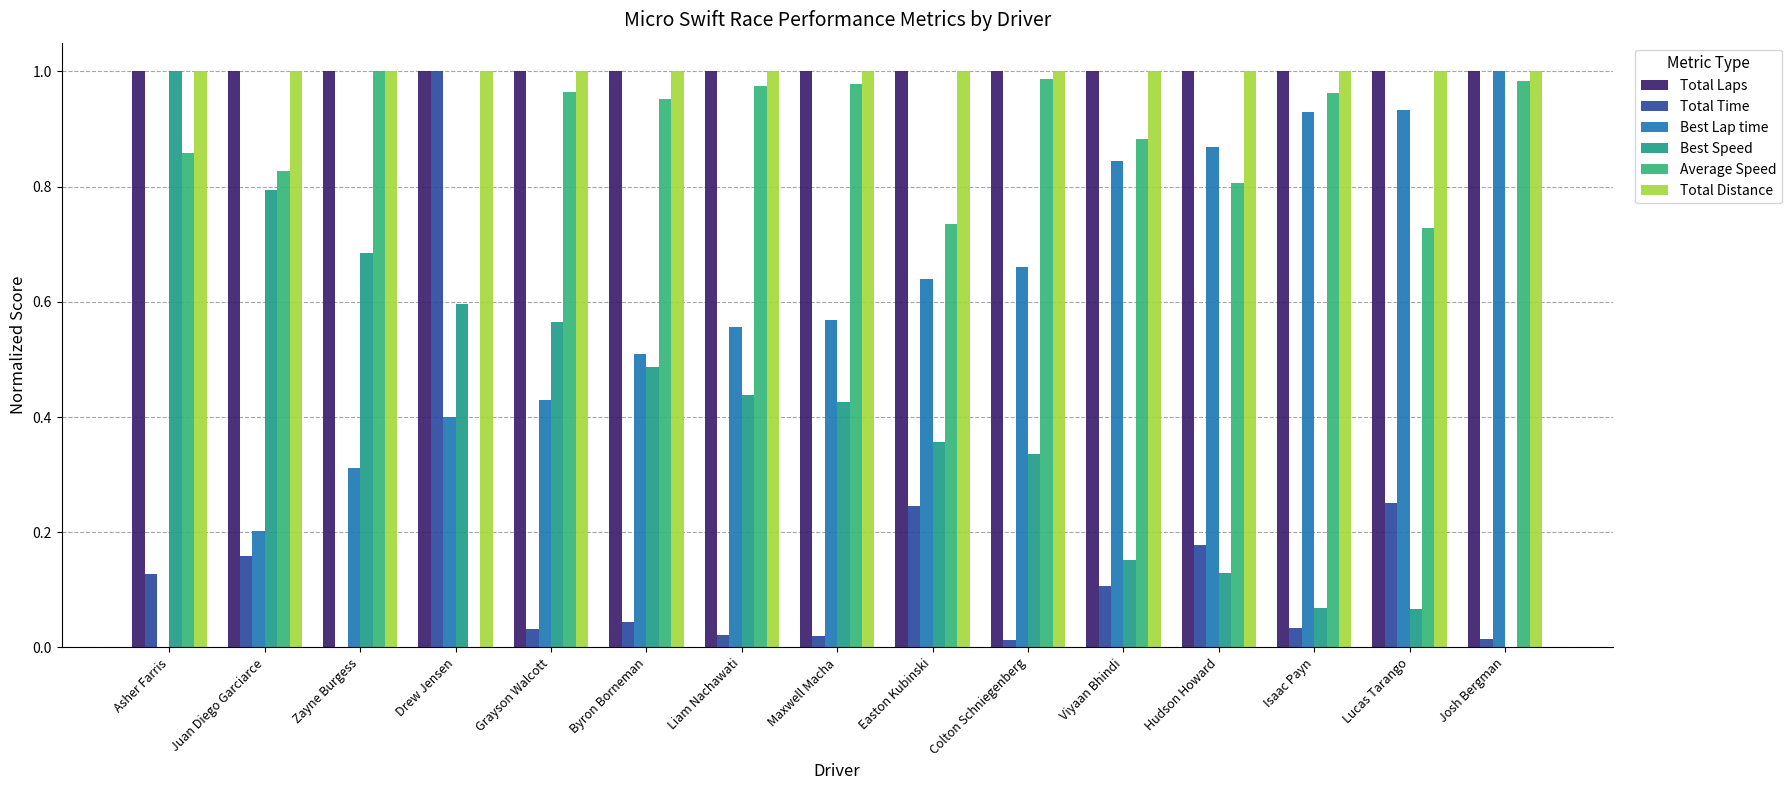

How many categories are shown in the chart?

15